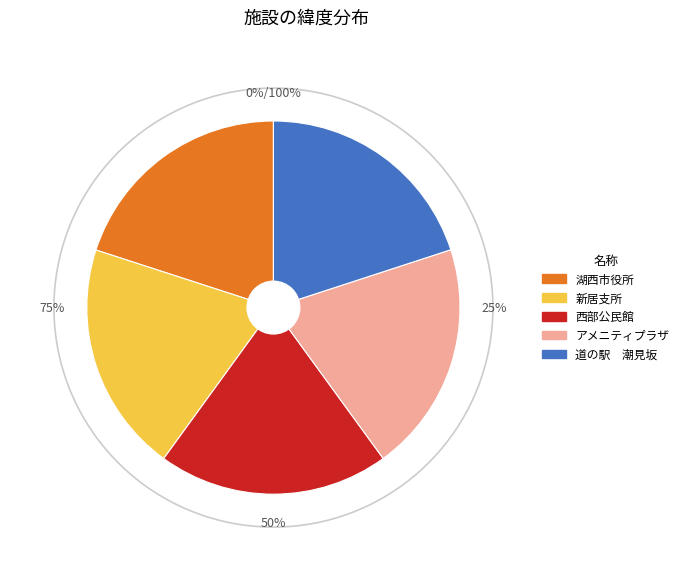

To the nearest percent, what percentage of the pie is 道の駅　潮見坂?

20%